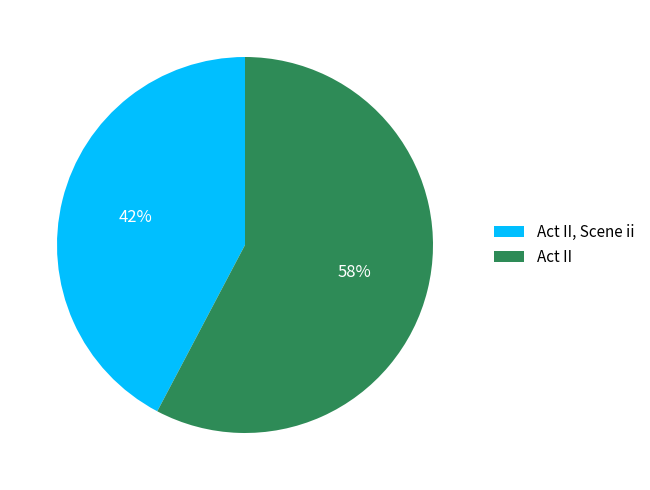

To the nearest percent, what is the combined percentage of Act II, Scene ii and Act II?

100%